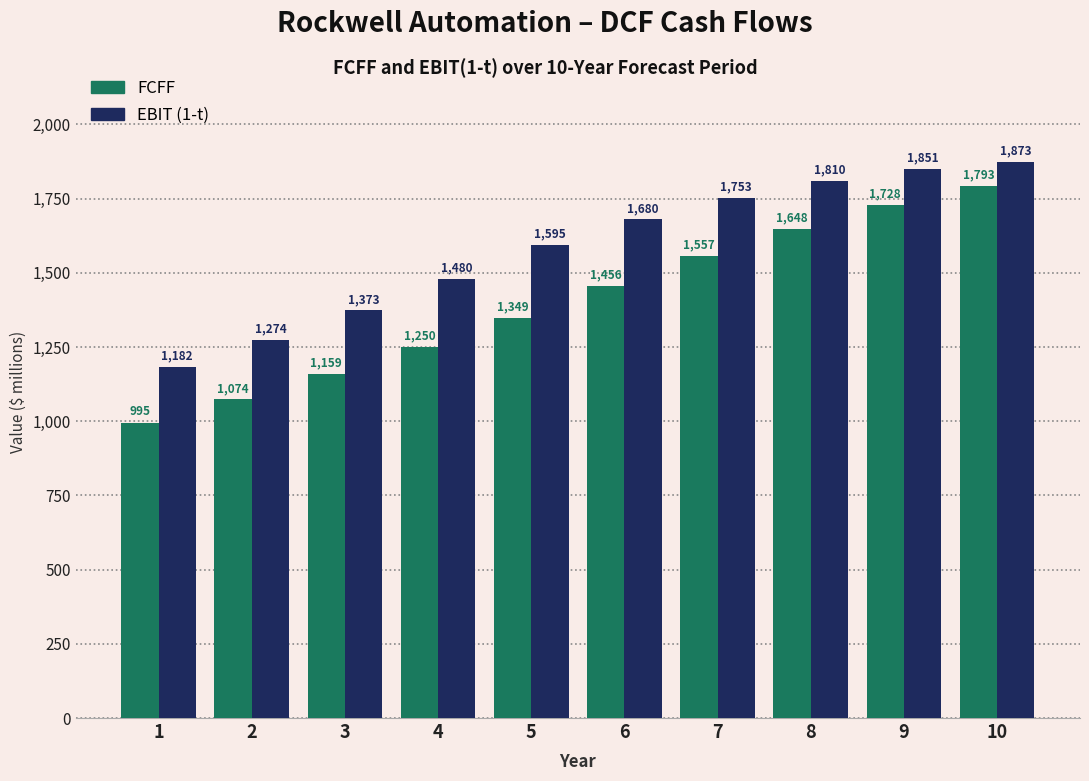

Which series has the largest total across all categories?

EBIT (1-t)